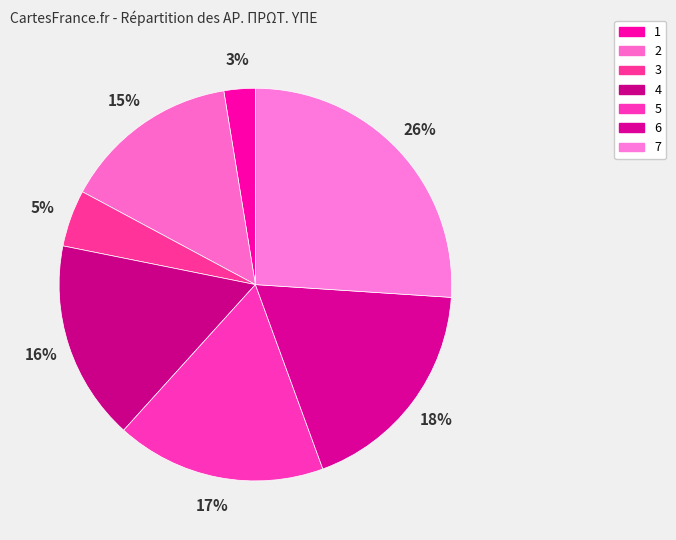

Is it true that 5 is 10% of the pie?

False